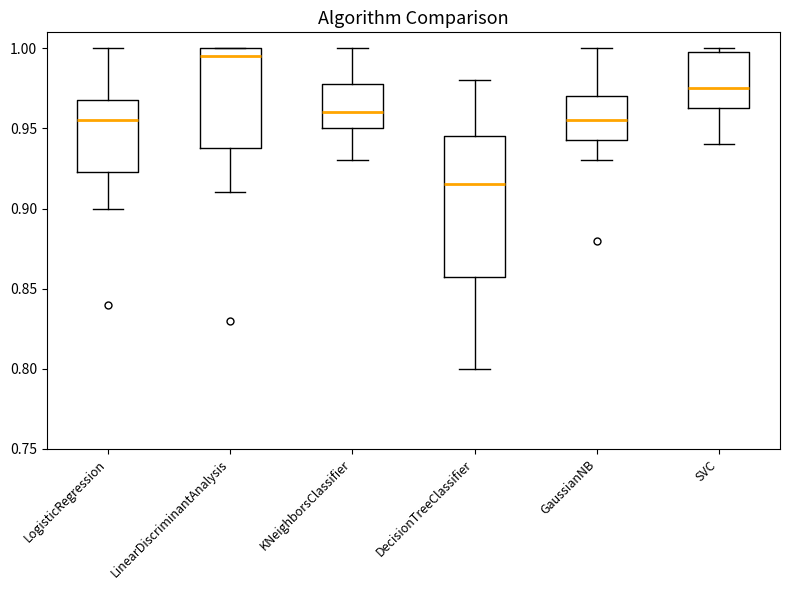

Where is the lower edge of the box for LinearDiscriminantAnalysis on the y-axis? The values are not printed on the chart, so give them approximately, as read against the axis.

0.940